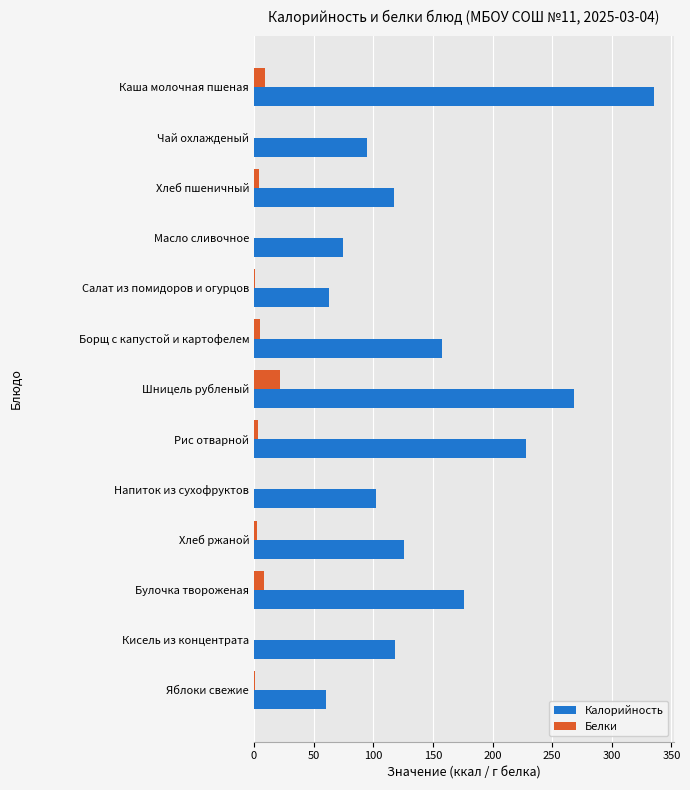

Which series changed the most between Салат из помидоров и огурцов and Хлеб ржаной?

Калорийность